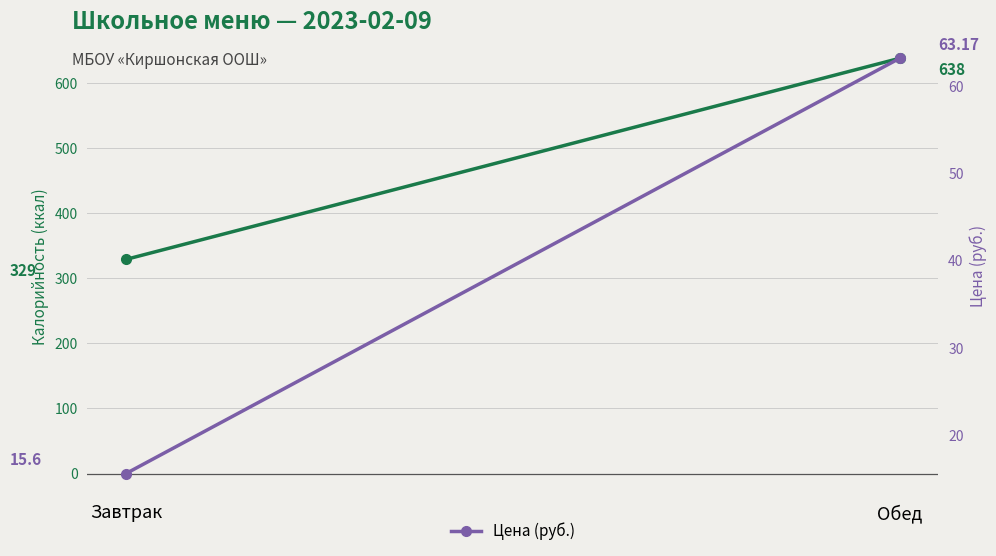

At which label does Цена (руб.) reach its peak?

Обед